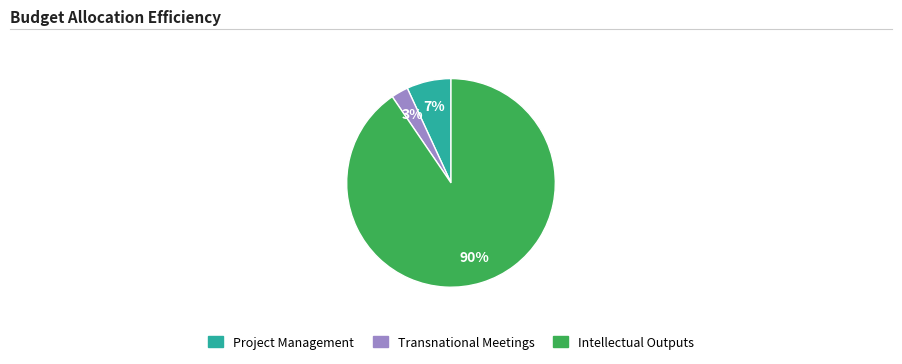

Count the number of slices in the pie.

3